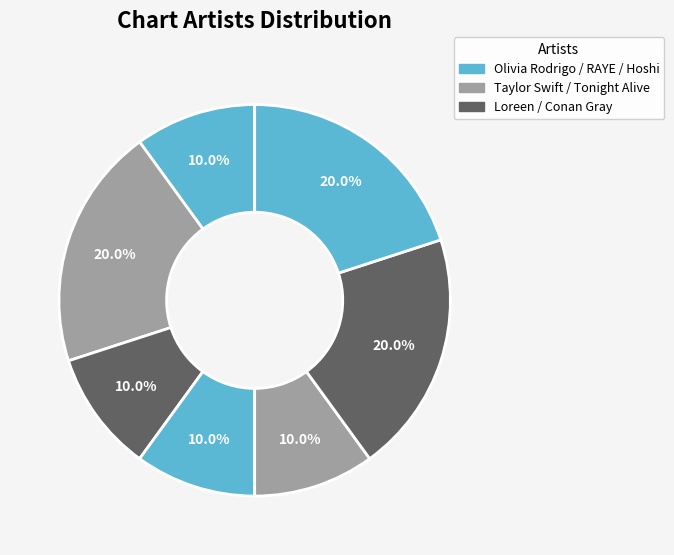

How many segments does this pie chart have?

7